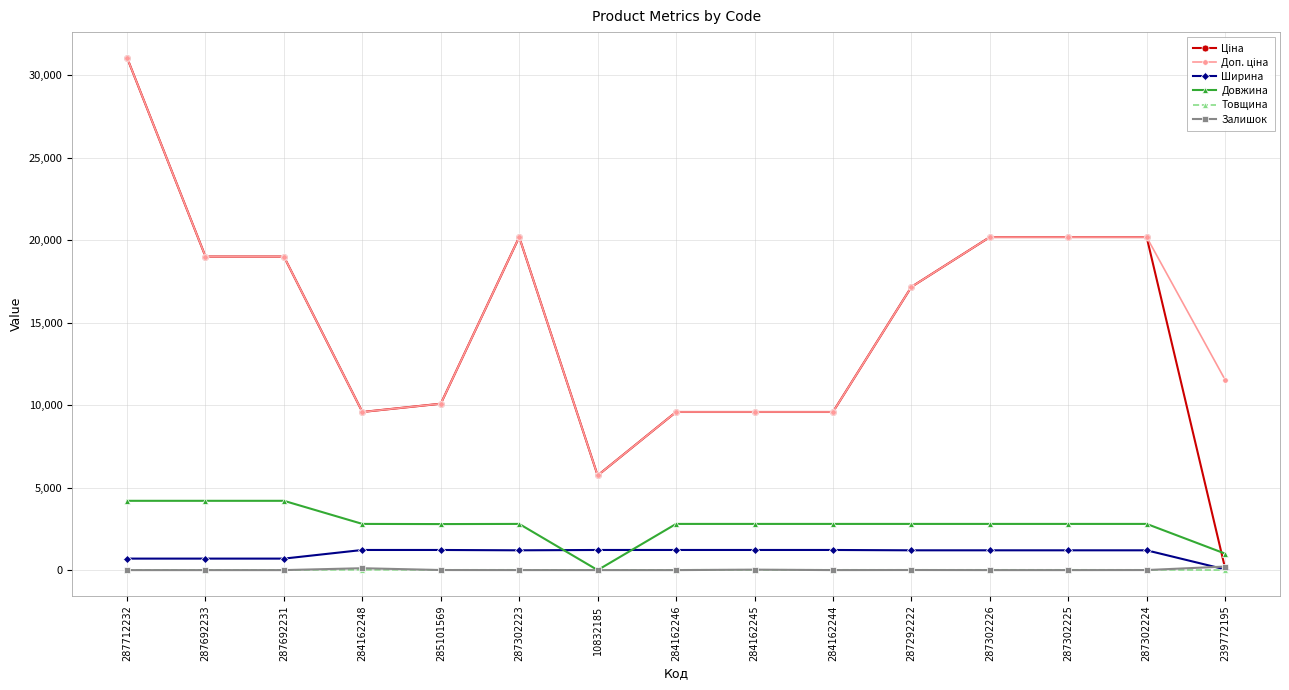

What is the highest value of the Довжина series?

4200.0